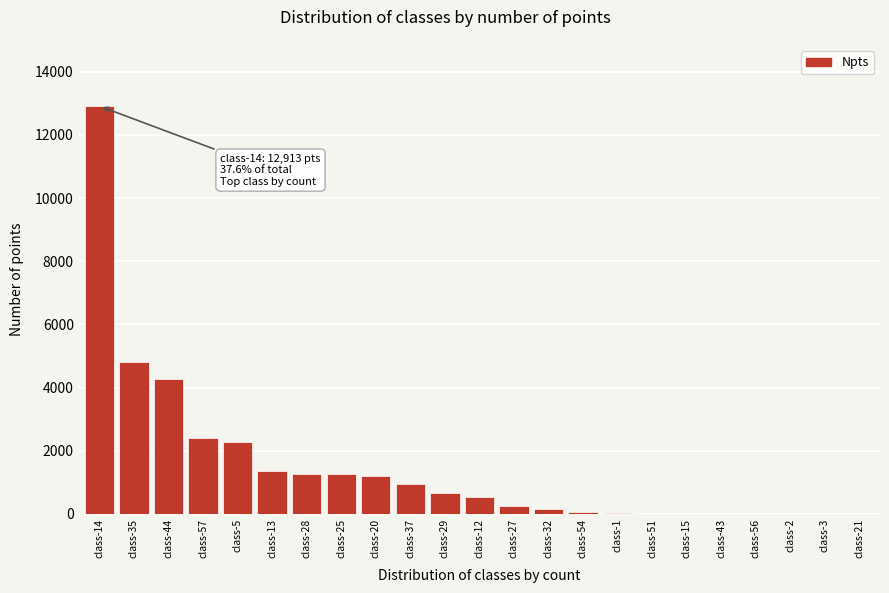

At which label is the value closest to 6456?

class-35